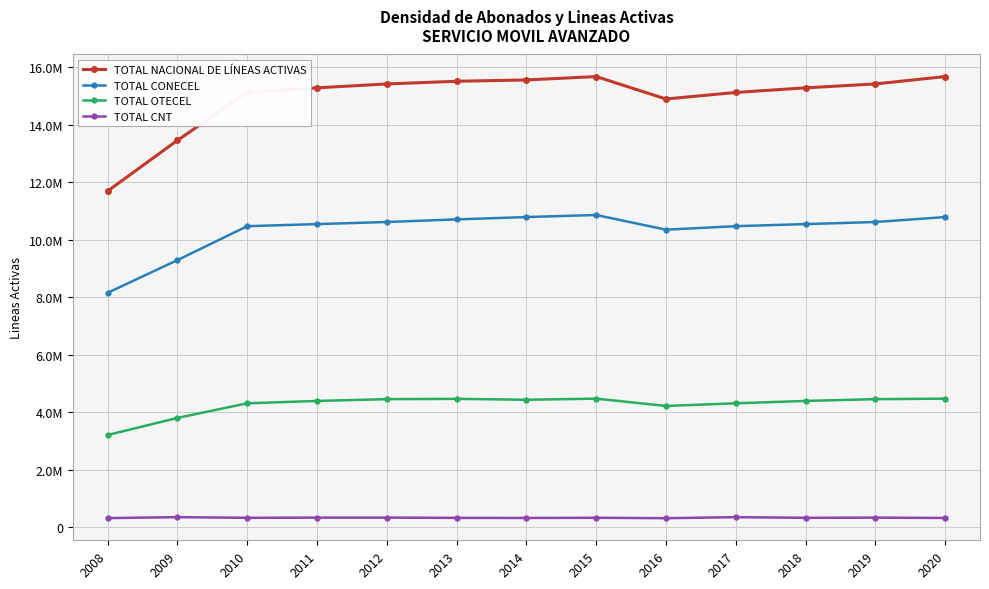

Is the value of TOTAL CNT at 2009 greater than the value of TOTAL CONECEL at 2016?

No